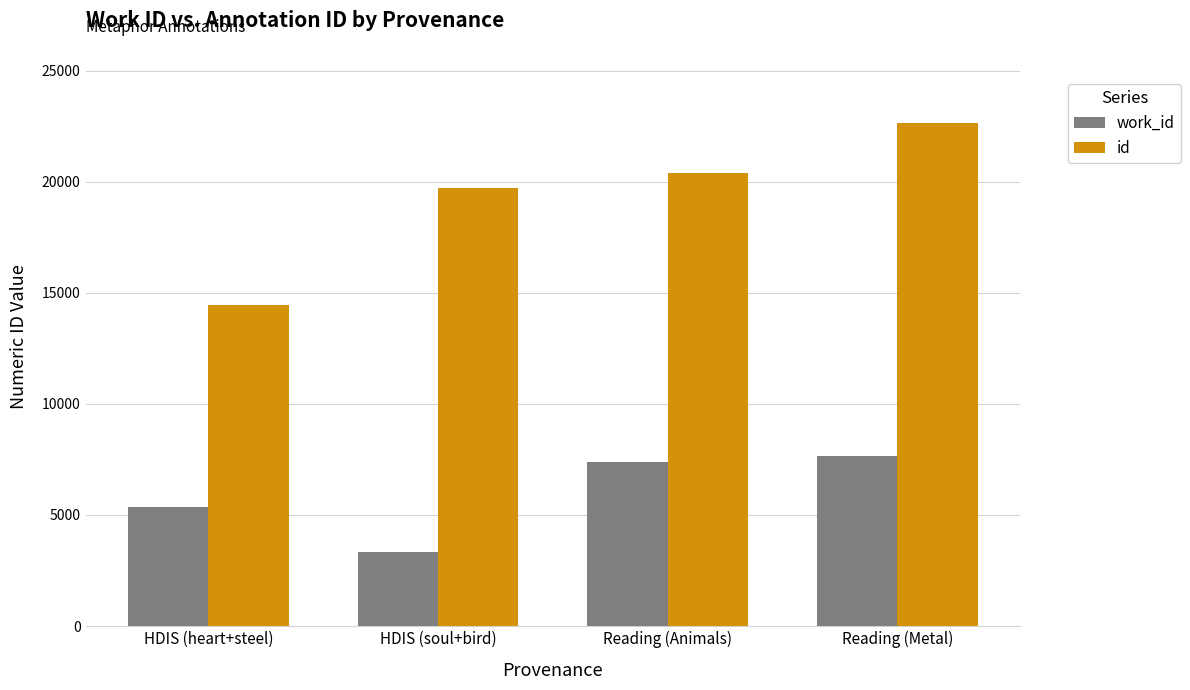

Reading left to right, transcribe all the data shown in this chart.

work_id: 5366	3330	7400	7665
id: 14465	19734	20416	22641